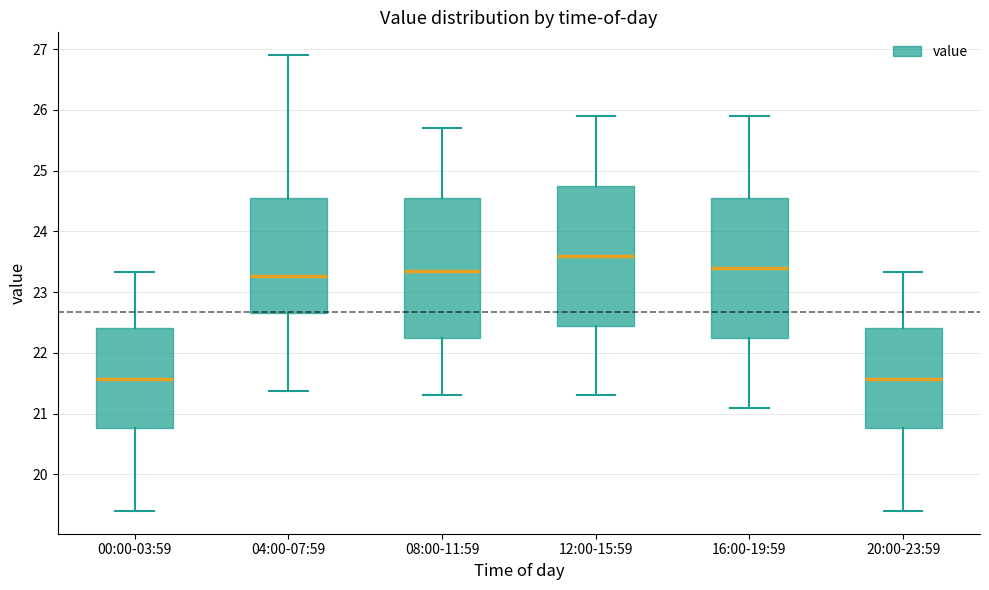

Reading left to right, read every box against the y-axis: the position of its median line, the range the box covers, and the ends of its whiskers. The values are not printed on the chart, so give them approximately, as read against the axis.

00:00-03:59: median 21.6, box 20.8 to 22.4, whiskers 19.4 to 23.3
04:00-07:59: median 23.3, box 22.7 to 24.5, whiskers 21.4 to 26.9
08:00-11:59: median 23.4, box 22.3 to 24.6, whiskers 21.3 to 25.7
12:00-15:59: median 23.6, box 22.5 to 24.8, whiskers 21.3 to 25.9
16:00-19:59: median 23.4, box 22.3 to 24.6, whiskers 21.1 to 25.9
20:00-23:59: median 21.6, box 20.8 to 22.4, whiskers 19.4 to 23.3